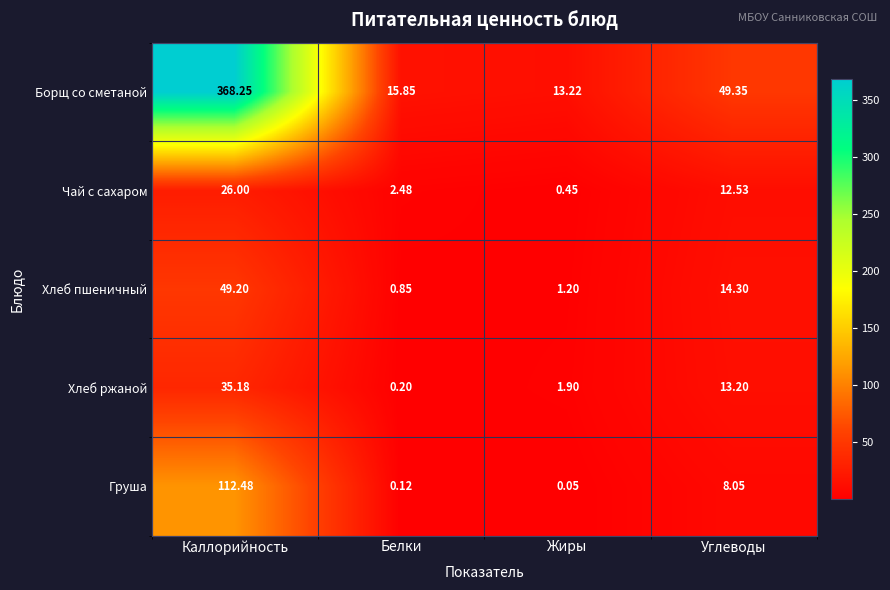

List the series in order of their peak value, lowest first.

Чай с сахаром, Хлеб ржаной, Хлеб пшеничный, Груша, Борщ со сметаной